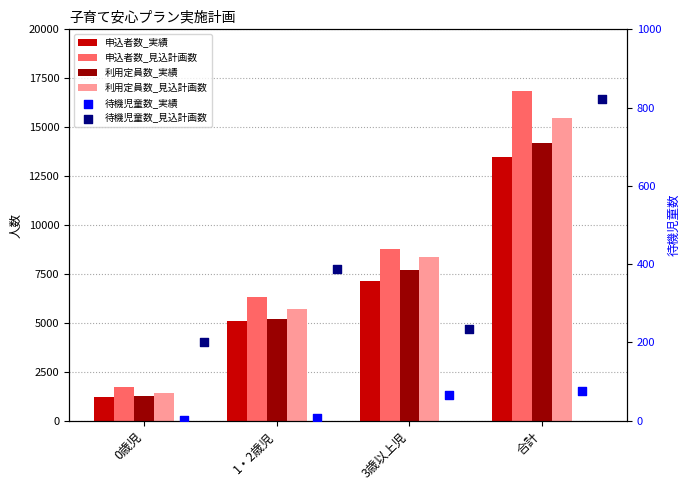

At which category is the sum across all series the highest?

合計